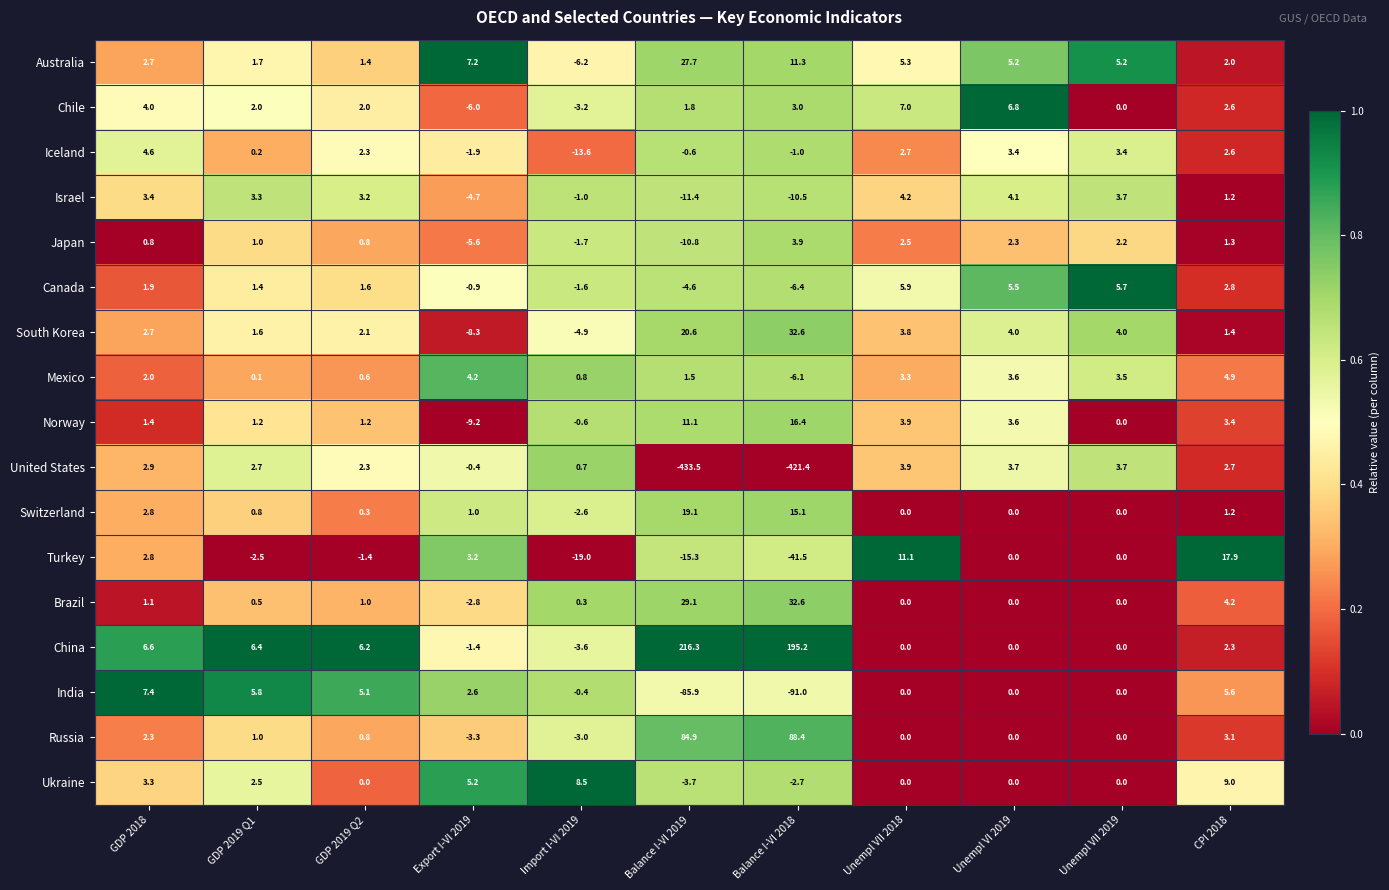

Where is Australia nearest to the value 10?

Balance I-VI 2018